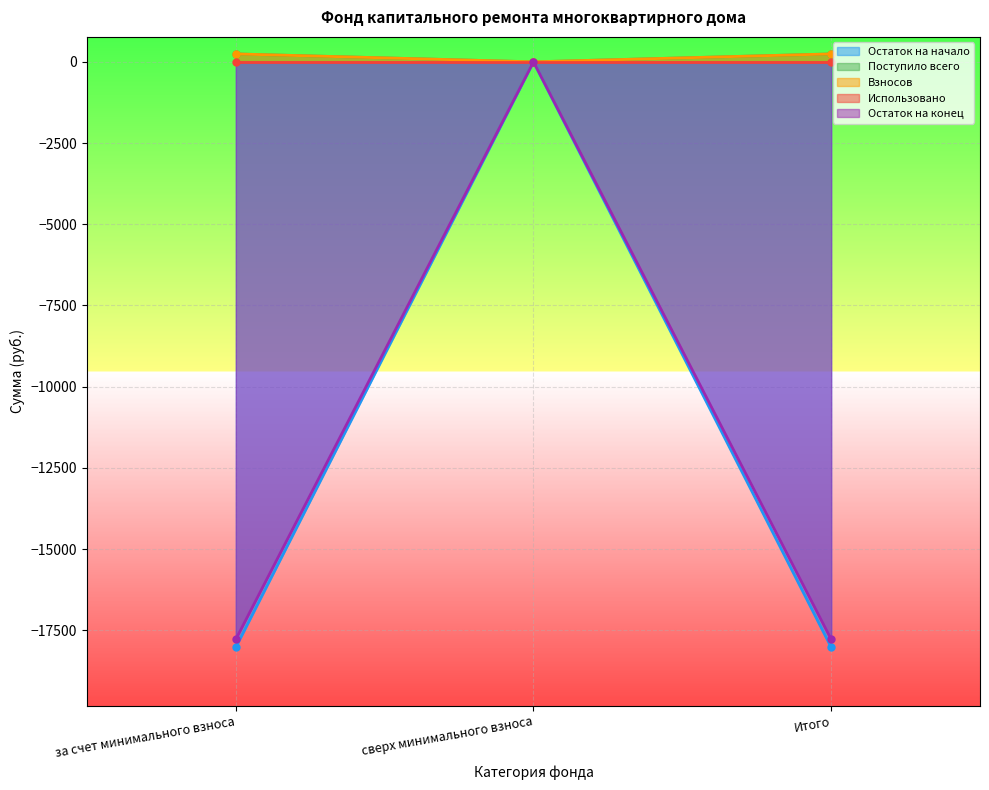

At how many categories does at least one series exceed -2379?

3